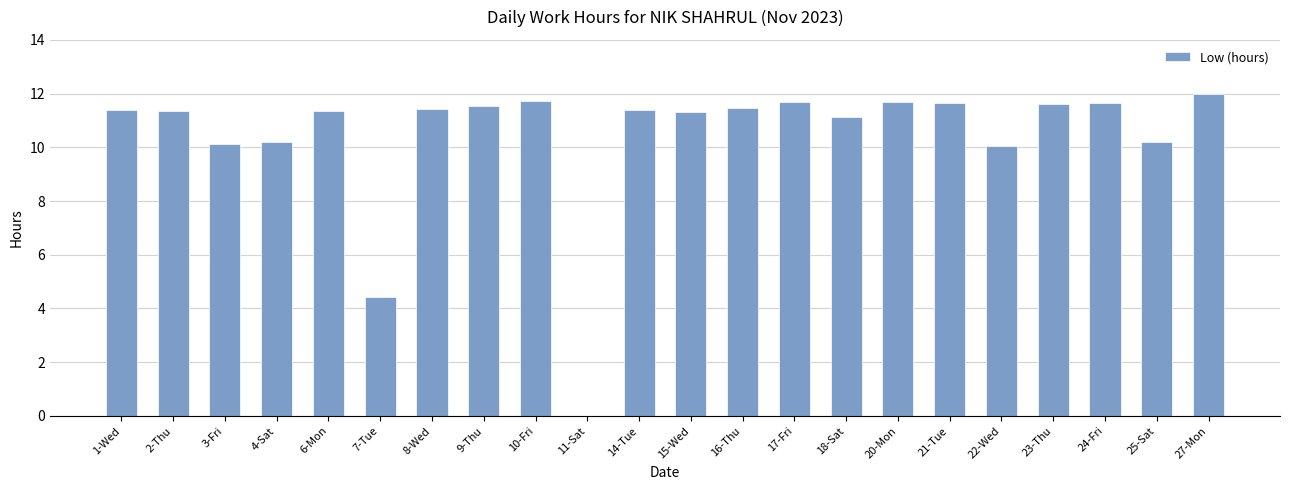

The chart shows a value of 6.4 at 23-Thu. True or false?

False